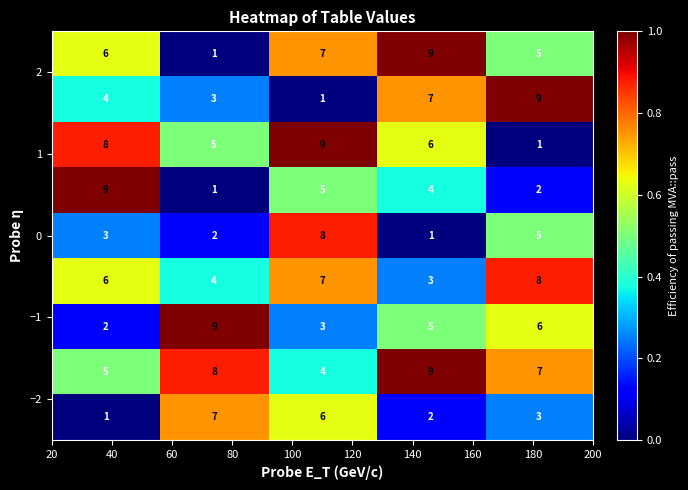

What is the greatest value displayed?

9